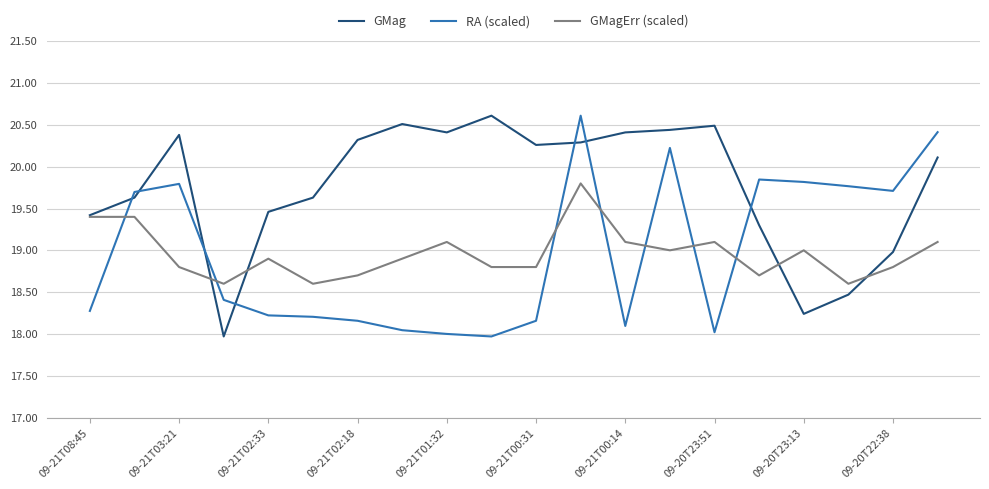

Which series has the largest total across all categories?

GMag